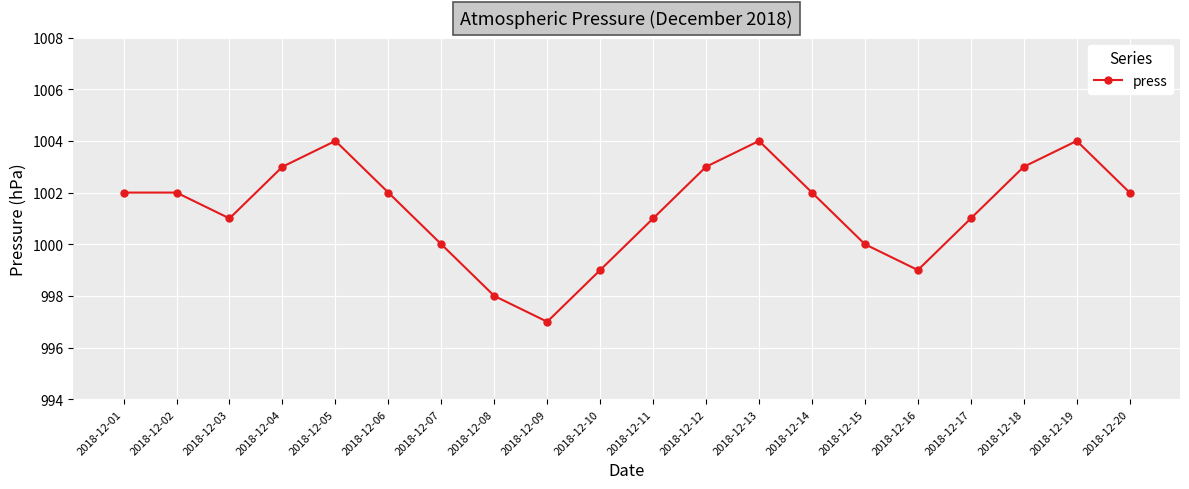

Reading left to right, extract all data points from this chart.

2018-12-01=1002	2018-12-02=1002	2018-12-03=1001	2018-12-04=1003	2018-12-05=1004	2018-12-06=1002	2018-12-07=1000	2018-12-08=998	2018-12-09=997	2018-12-10=999	2018-12-11=1001	2018-12-12=1003	2018-12-13=1004	2018-12-14=1002	2018-12-15=1000	2018-12-16=999	2018-12-17=1001	2018-12-18=1003	2018-12-19=1004	2018-12-20=1002